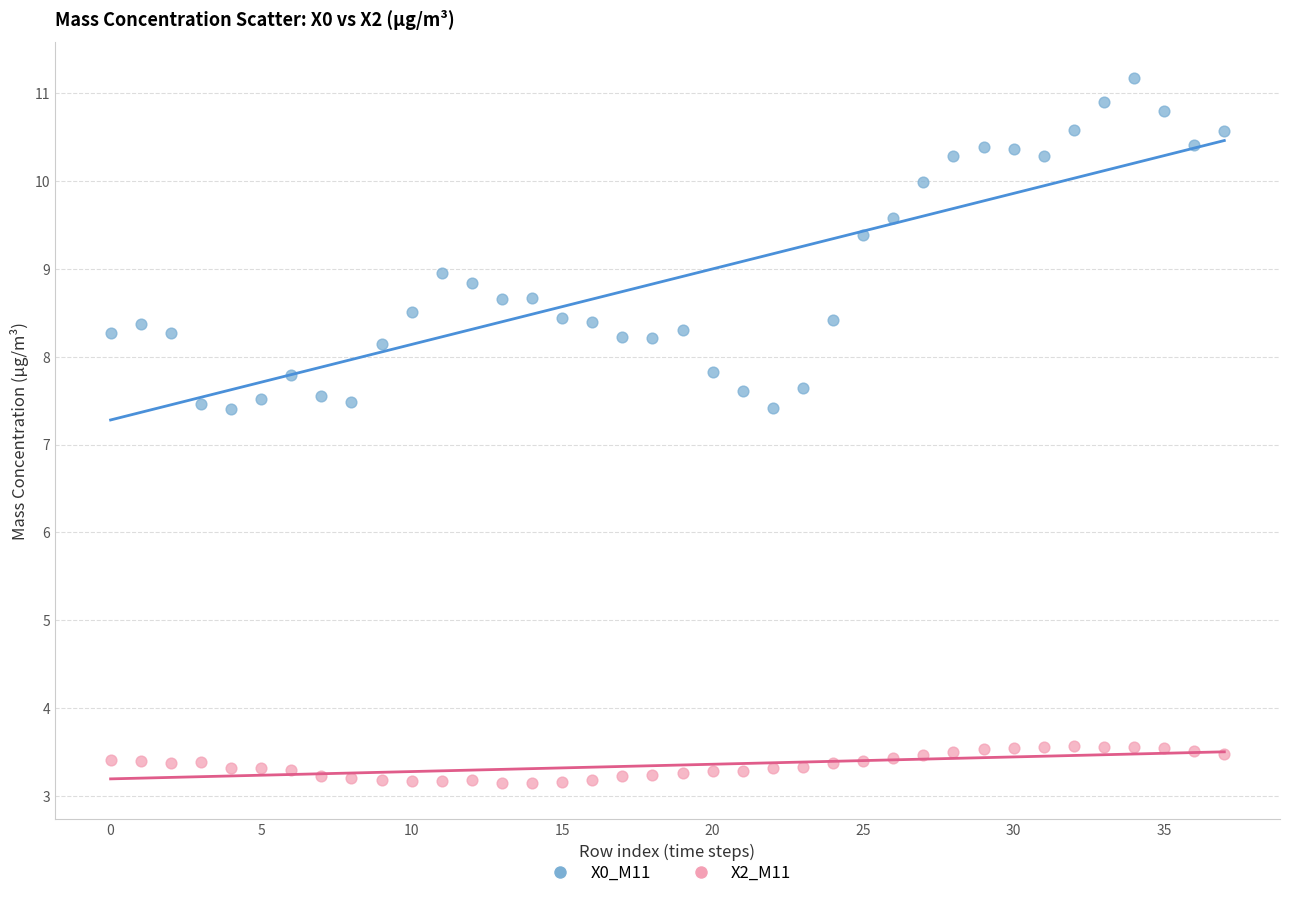

Across all data points, what is the range of Y values (max minus min)?

8.0